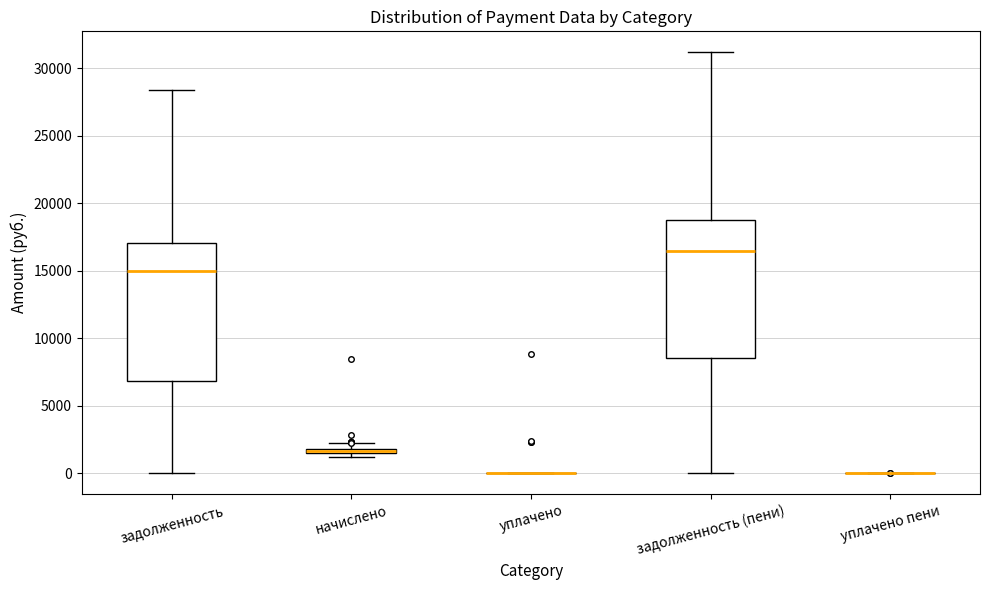

Where is the lower edge of the box for задолженность (пени) on the y-axis? The values are not printed on the chart, so give them approximately, as read against the axis.

8500